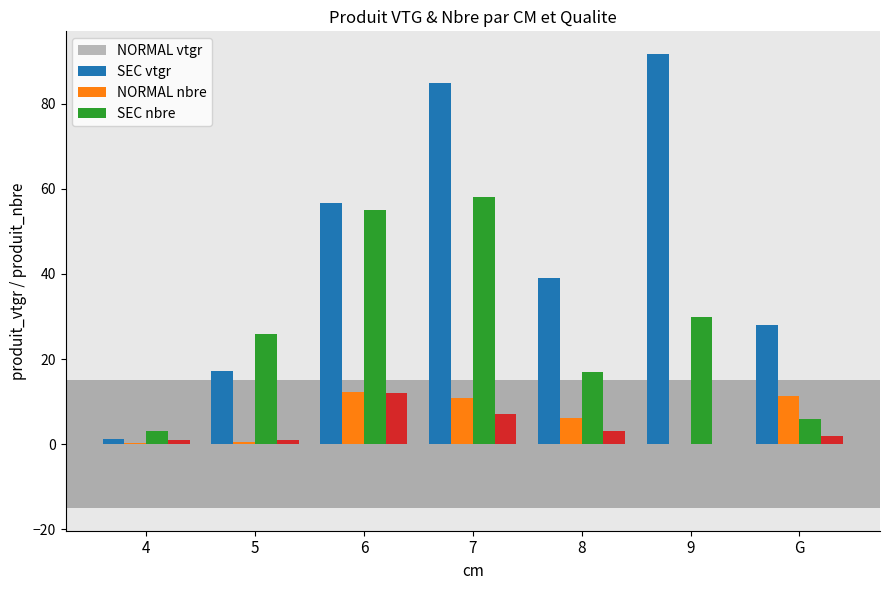

Between 9 and G, which series saw the biggest shift?

NORMAL vtgr